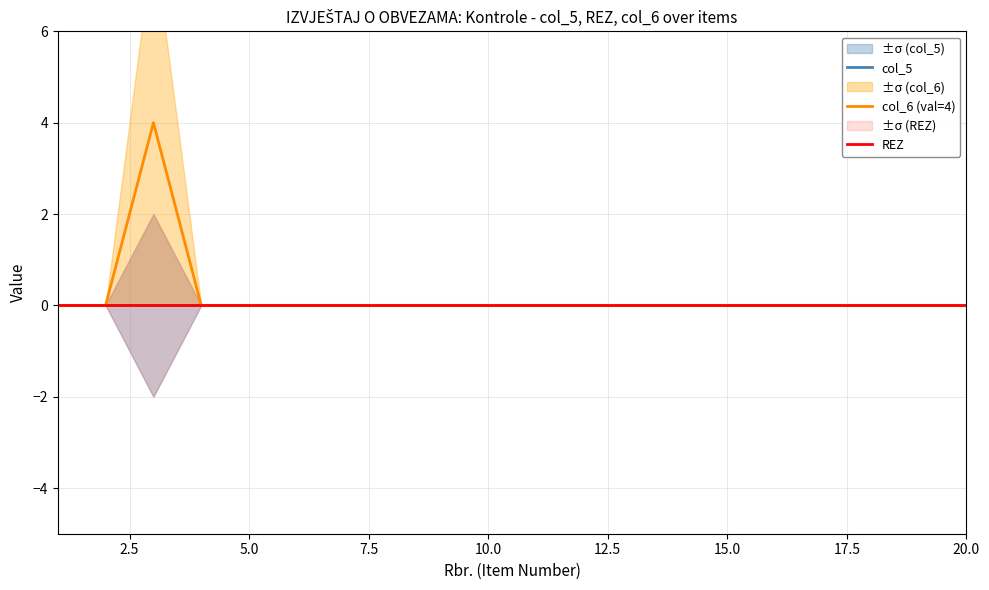

Which series has the largest range (max minus min)?

col_6 (val=4)